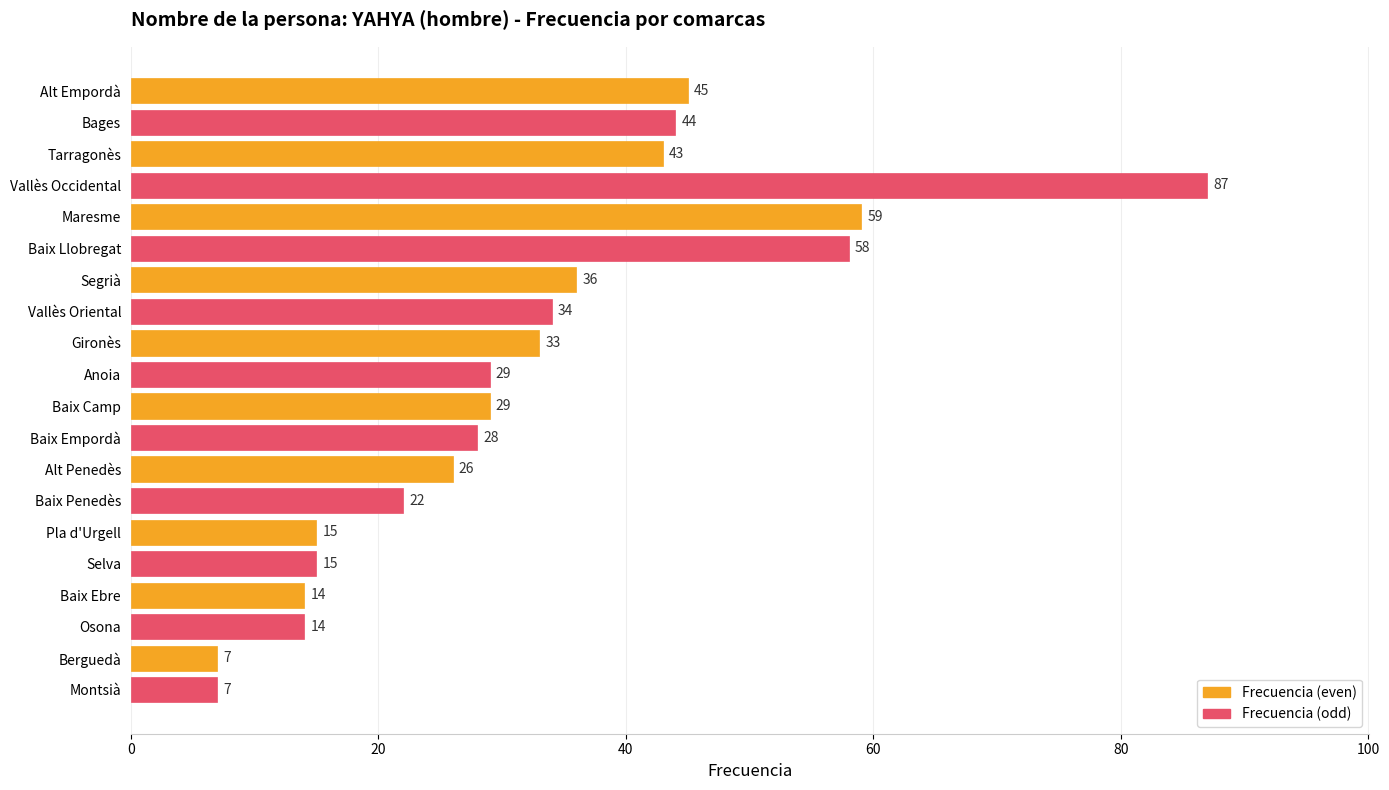

True or false: the data shows 29 at Baix Camp.

True